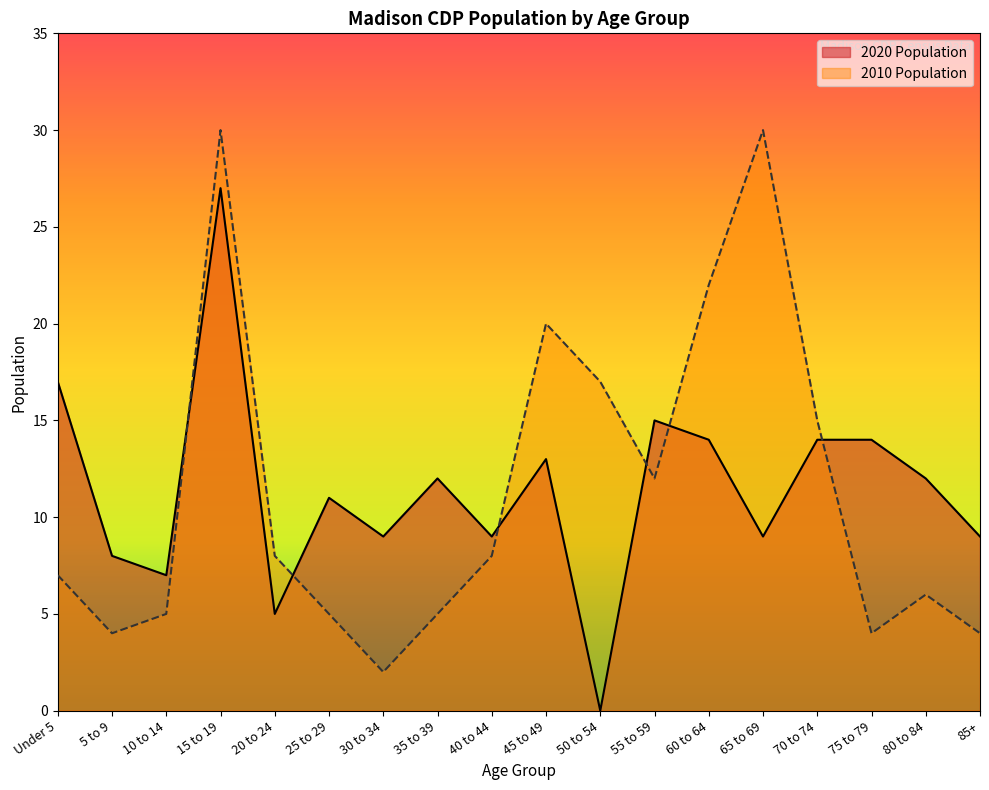

Is it true that 2020 Population equals 8 at 5 to 9?

True